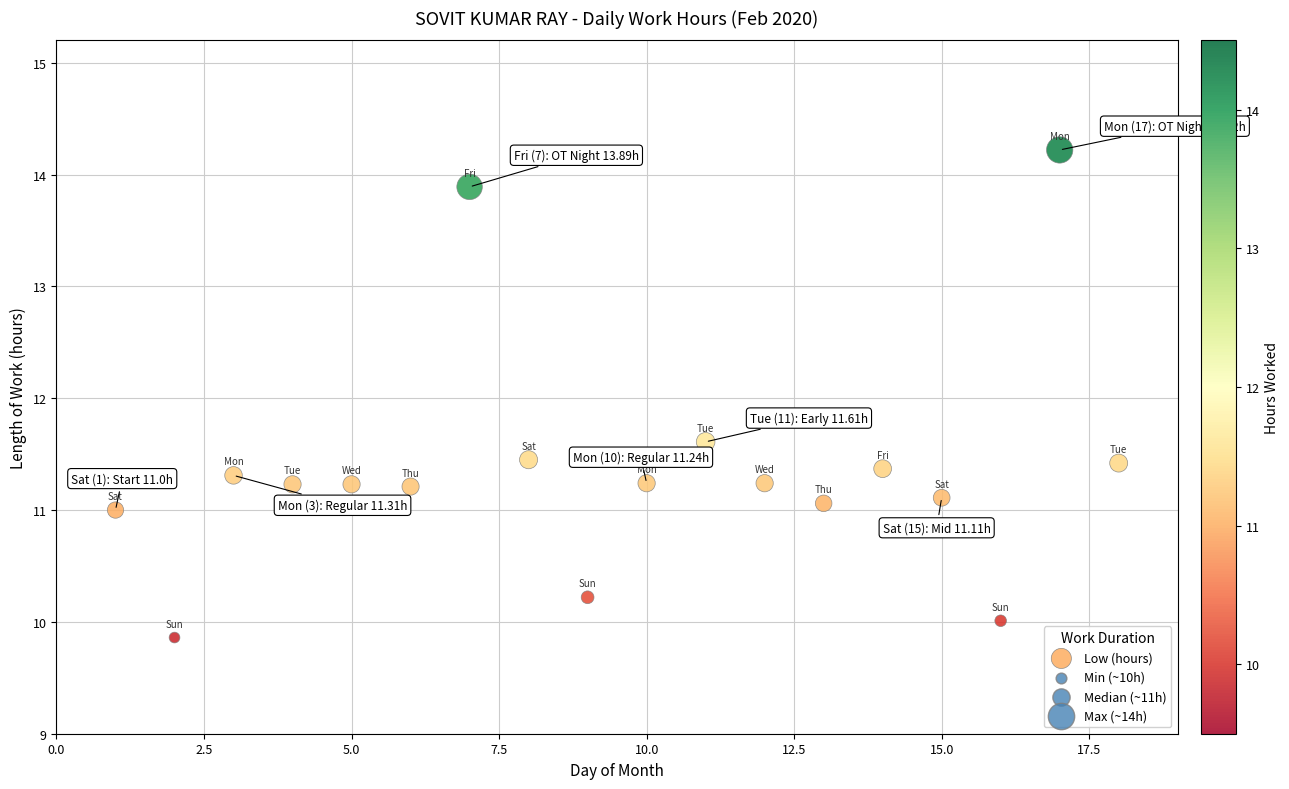

What Y value in the scatter plot is closest to 12?

11.6